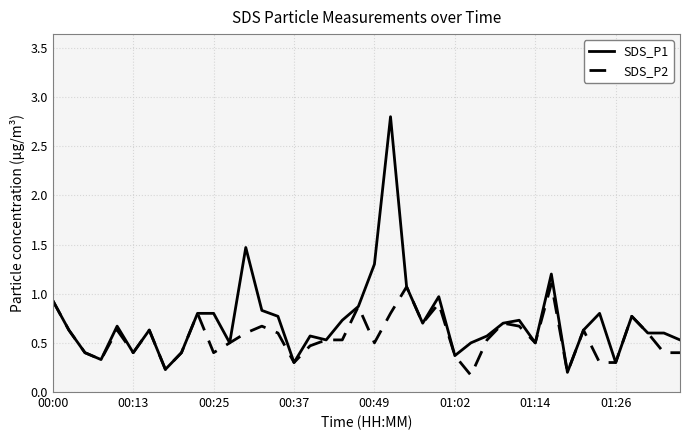

Which series has the largest total across all categories?

SDS_P1